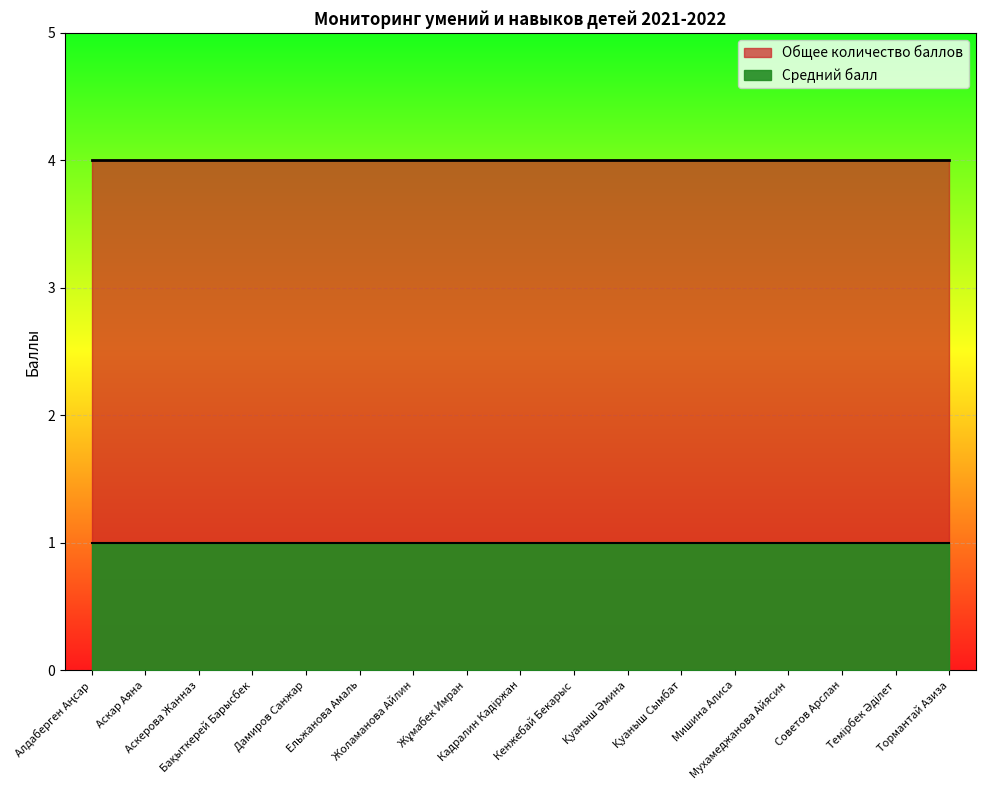

List the series in order of their peak value, lowest first.

Средний балл, Общее количество баллов